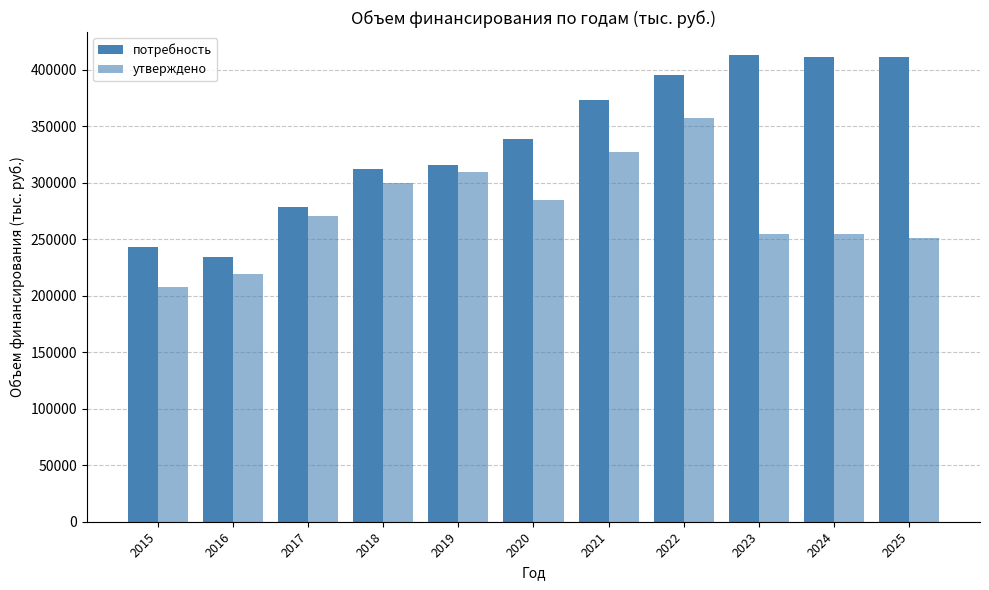

Reading left to right, transcribe all the data shown in this chart.

потребность: 243155.5	234210.1	278338.6	312004.6	315757.4	338881.2	373161.9	395119.8	412517.9	411473.3	411473.3
утверждено: 207312.2	219554.2	270093.2	299953.0	309435.2	284990.7	327302.4	357199.5	254280.3	254130.4	251304.7